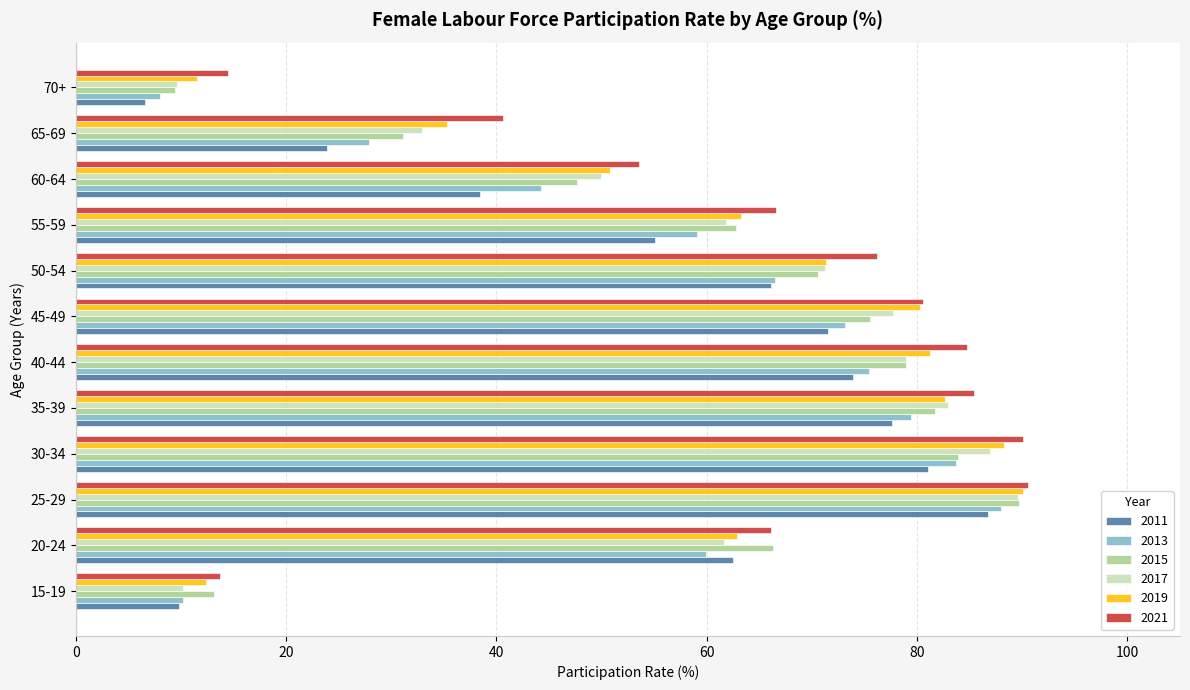

Between 25-29 and 30-34, which series saw the biggest shift?

2015